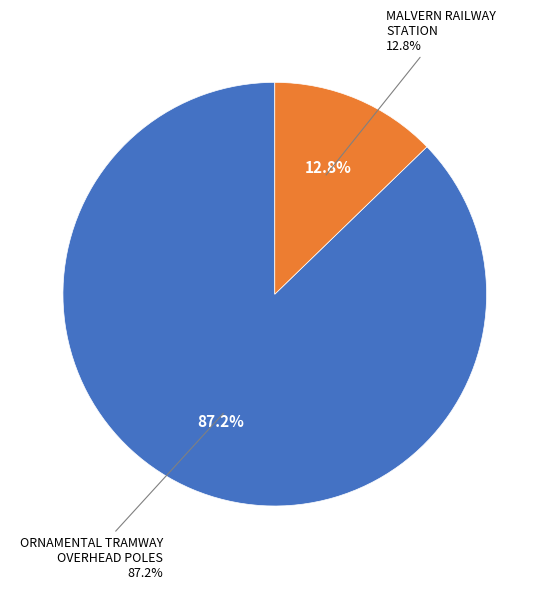

Combined, what portion of the pie is MALVERN RAILWAY STATION and ORNAMENTAL TRAMWAY OVERHEAD POLES?

100.0%